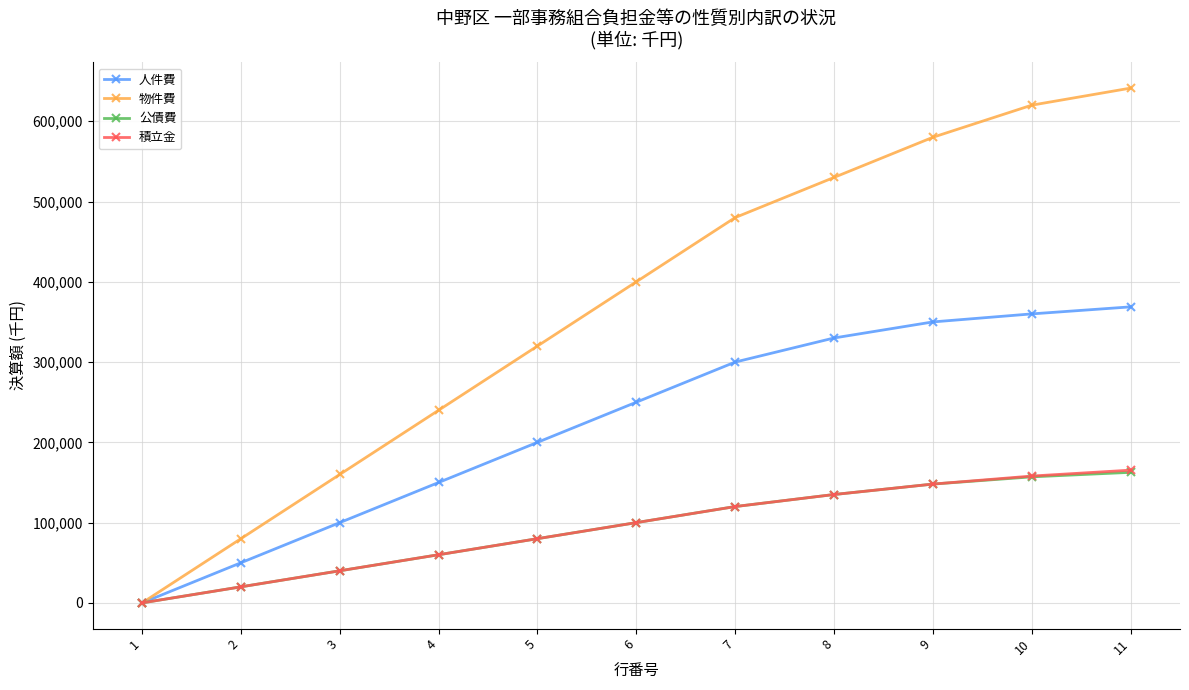

What is the value of the 人件費 point at the 6th from the left?

250000